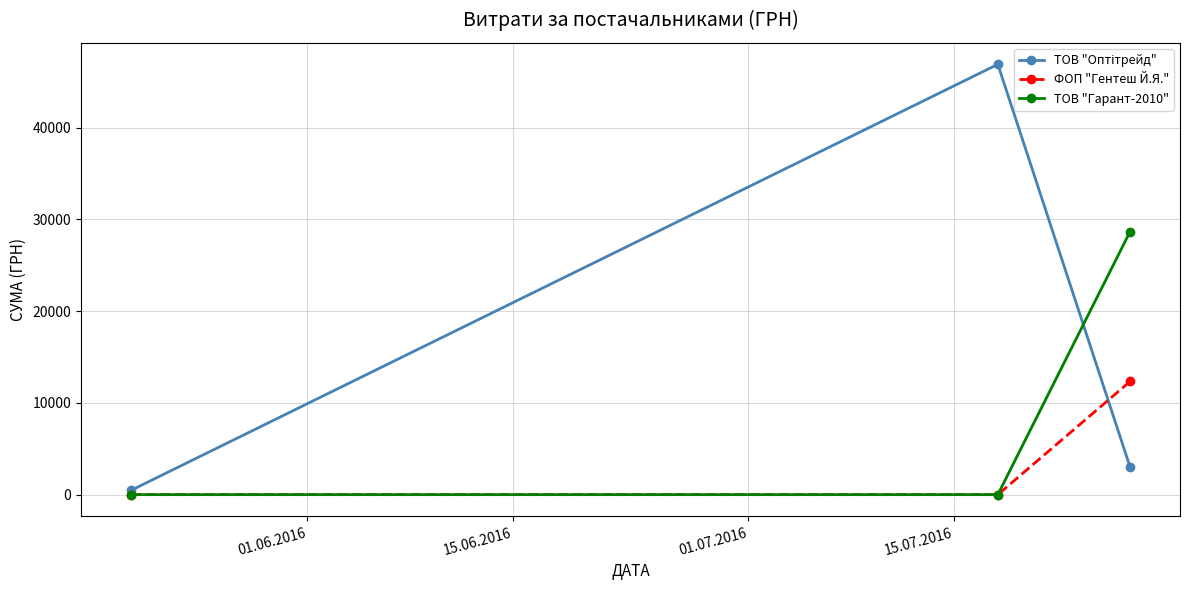

What is the maximum value shown in the chart?

46904